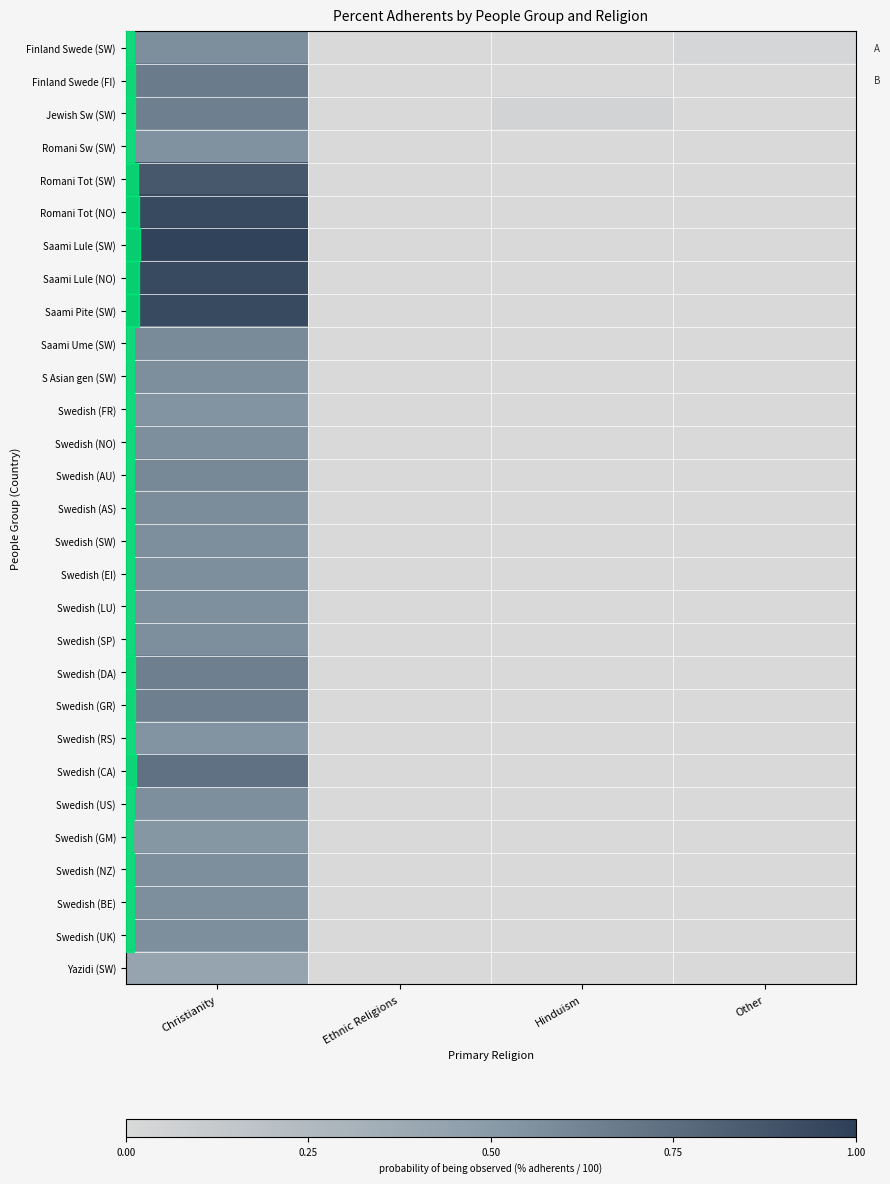

Which series has the largest total across all categories?

Saami Lule (SW)